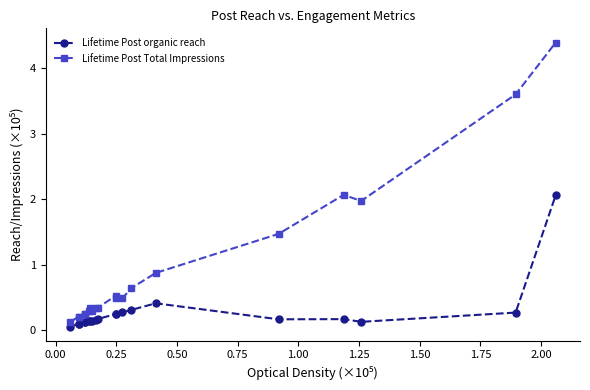

True or false: Lifetime Post Total Impressions has more than 2 interior local peaks.

True